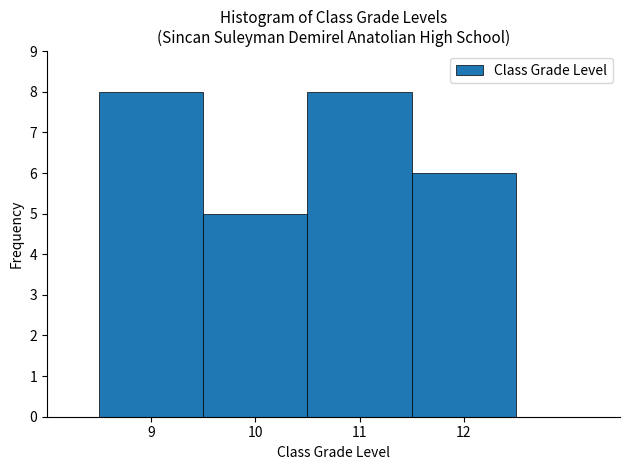

Reading left to right, transcribe this chart: for each bar, give the range it covers on the x-axis and its height. The values are not printed on the chart, so give them approximately, as read against the axis.

8.5 to 9.5: 8
9.5 to 10.5: 5
10.5 to 11.5: 8
11.5 to 12.5: 6